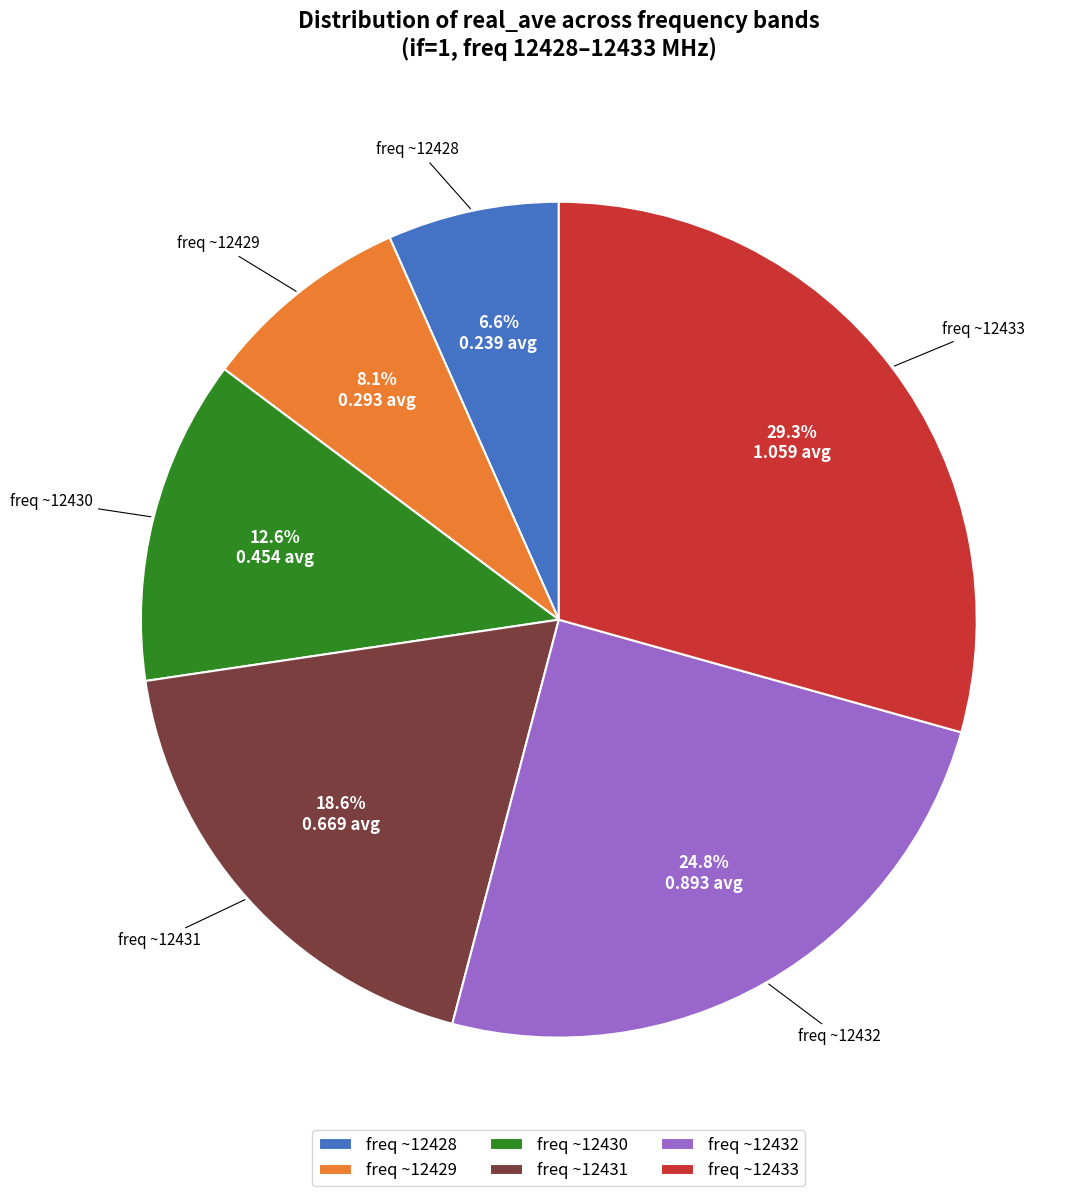

Which has a higher value, freq ~12430 or freq ~12433?

freq ~12433